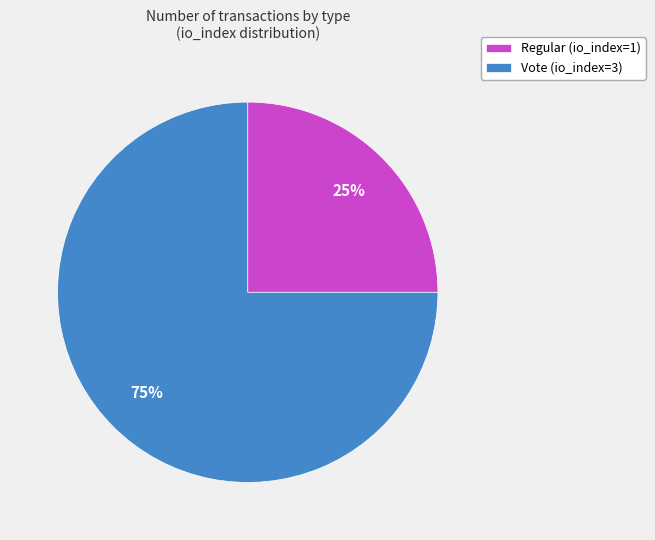

To the nearest percent, what is the difference between the Regular (io_index=1) and Vote (io_index=3) slice percentages?

50%